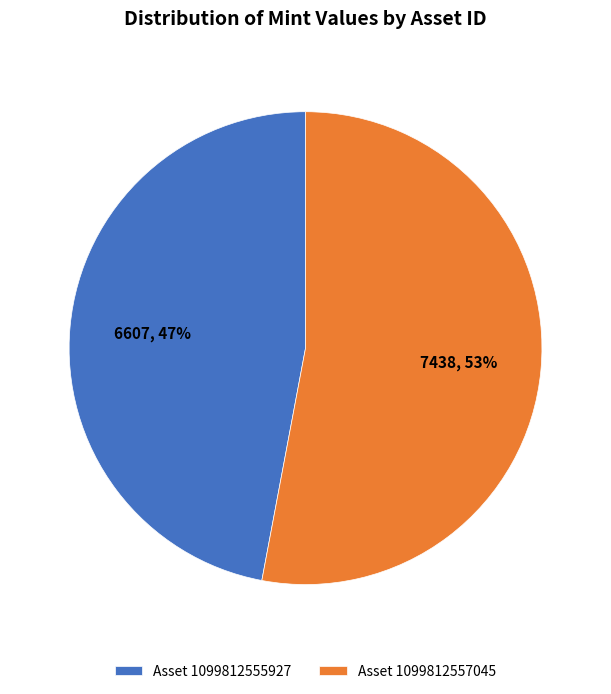

What is the majority slice?

Asset 1099812557045